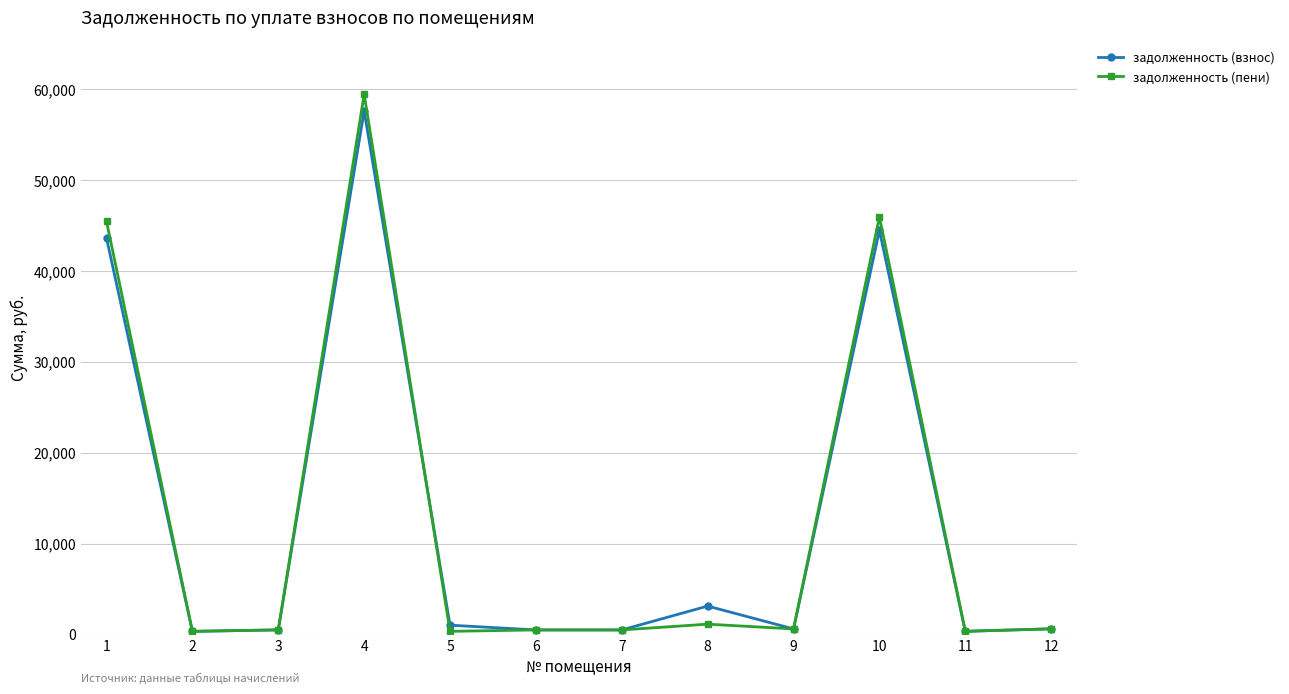

What is the value of the задолженность (взнос) point at the 10th from the left?

44476.1